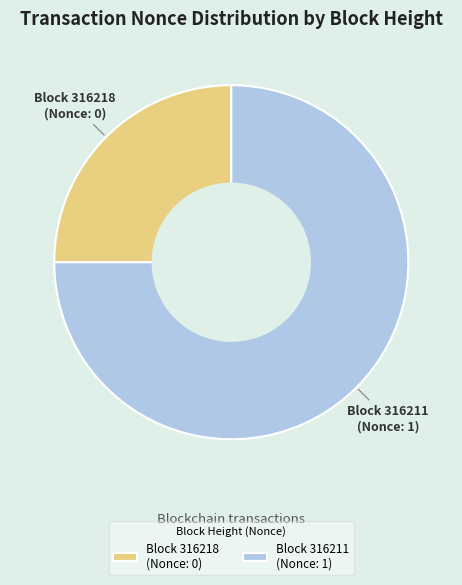

What is the largest slice in the pie chart?

Block 316211 (Nonce: 1)